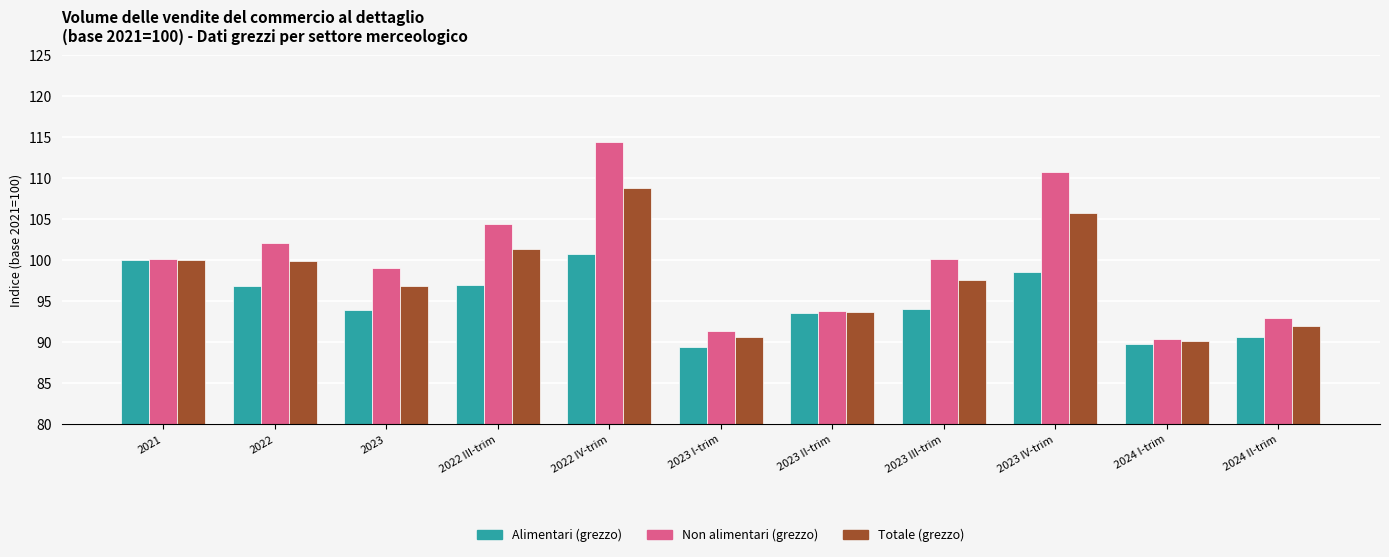

What is the sum of the Alimentari (grezzo) values at 2023 IV-trim and 2023 I-trim?

187.9